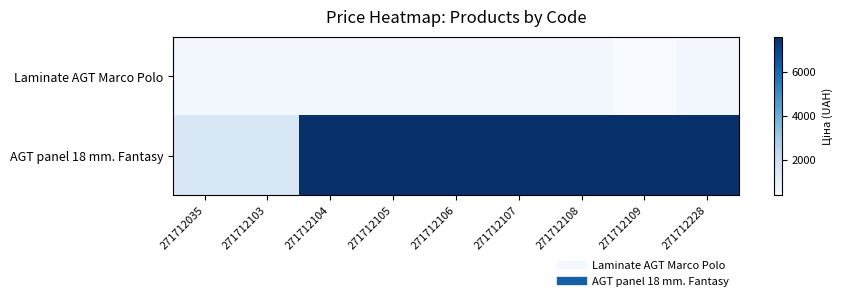

Reading left to right, extract all data points from this chart.

Laminate AGT Marco Polo: 271712035=585.6	271712103=585.6	271712104=585.6	271712105=585.6	271712106=585.6	271712107=585.6	271712108=585.6	271712109=386.5	271712228=585.6
AGT panel 18 mm. Fantasy: 271712035=1510.8	271712103=1510.8	271712104=7607.2	271712105=7607.2	271712106=7607.2	271712107=7607.2	271712108=7607.2	271712109=7607.2	271712228=7607.2